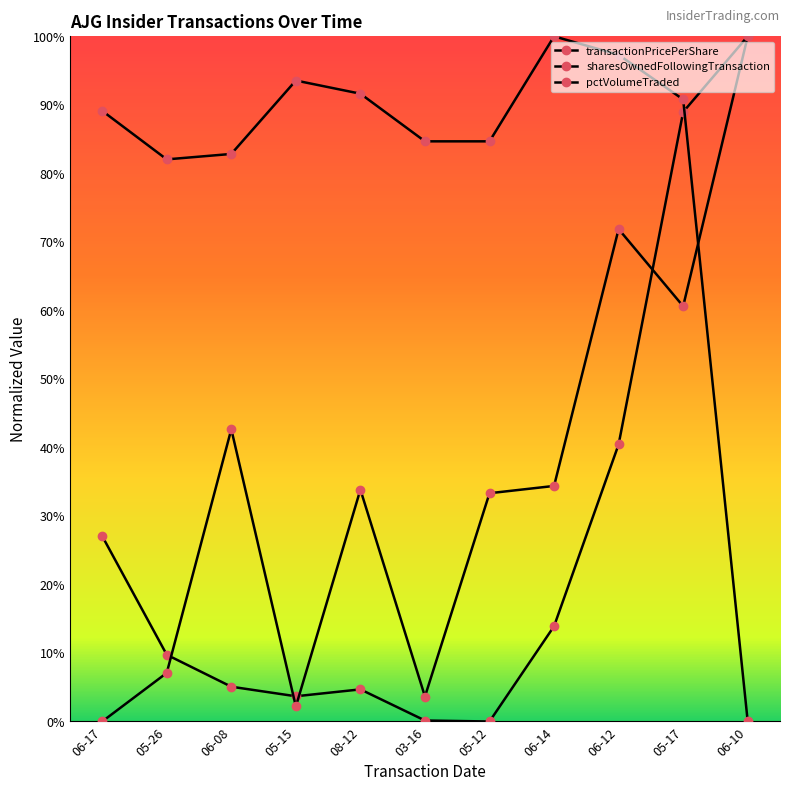

Is this an area chart (filled region under the line)?

No